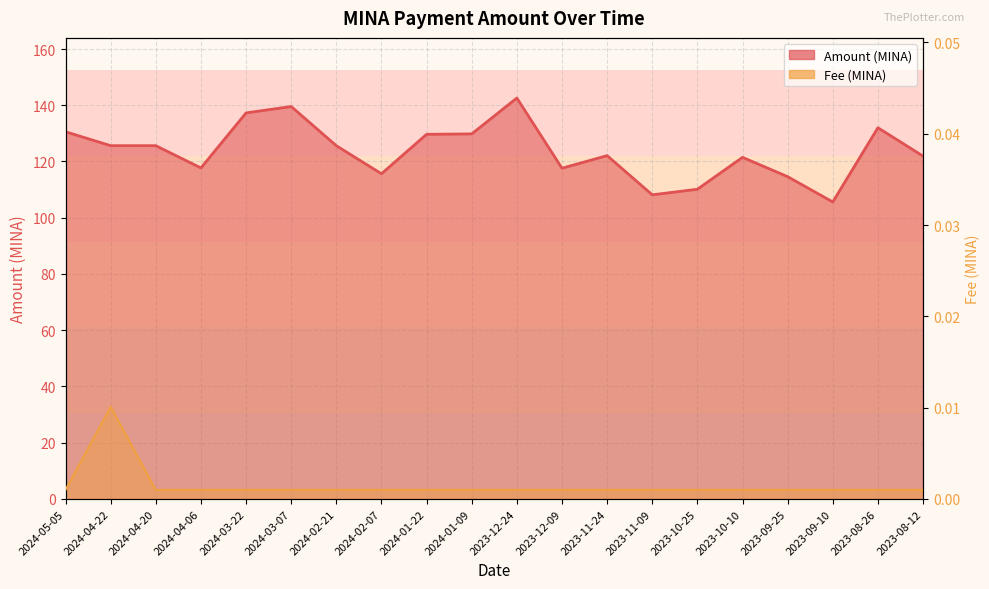

At which label does Amount first exceed 125?

2024-05-05